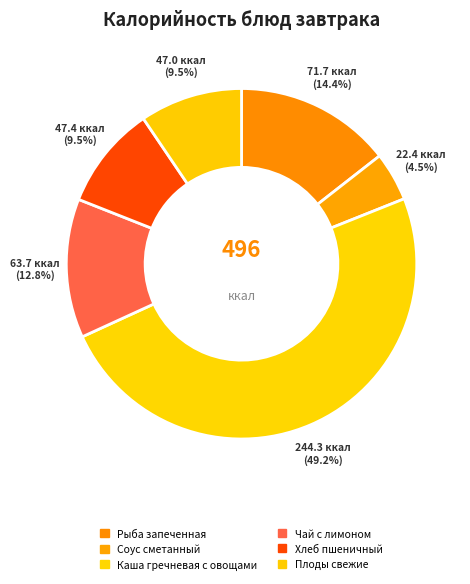

What is the change in value from Каша гречневая с овощами to Плоды свежие?

-197.3